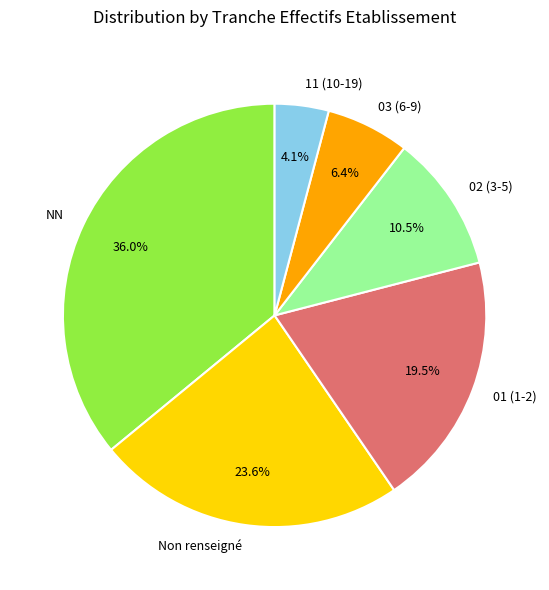

To the nearest percent, what is the average slice percentage?

17%